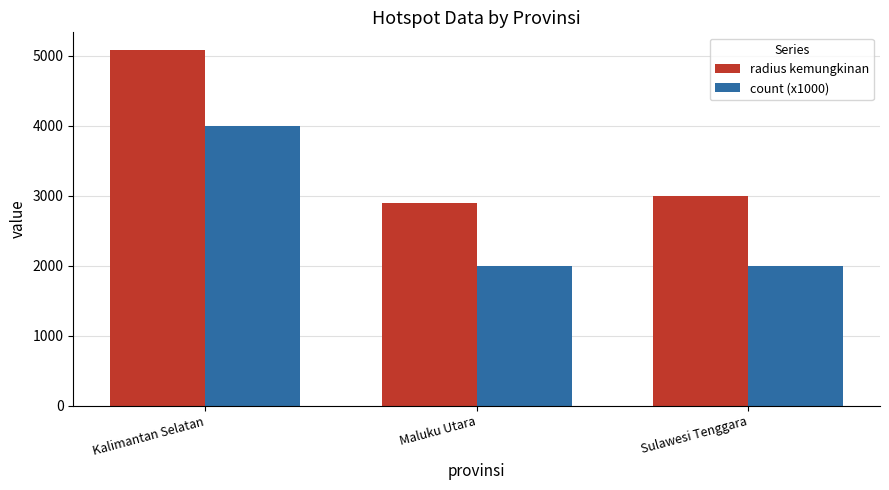

Reading right to left, what are all the values shown in this chart?

radius kemungkinan: 3000	2899	5084
count (x1000): 2000	2000	4000